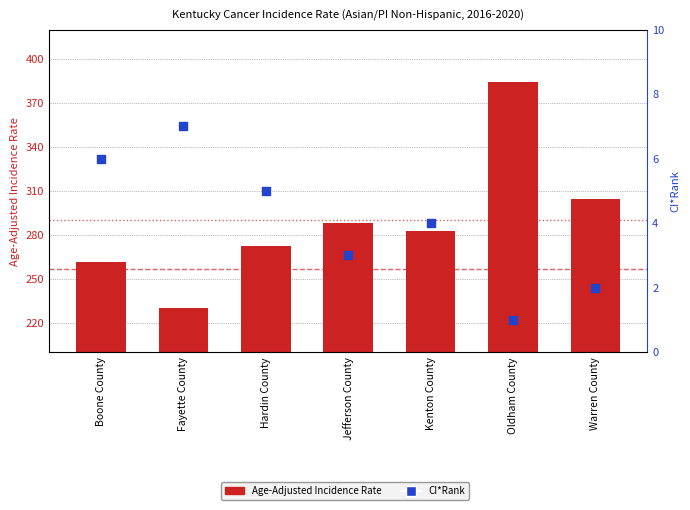

Which series has the largest Y range (max minus min)?

Age-Adjusted Incidence Rate